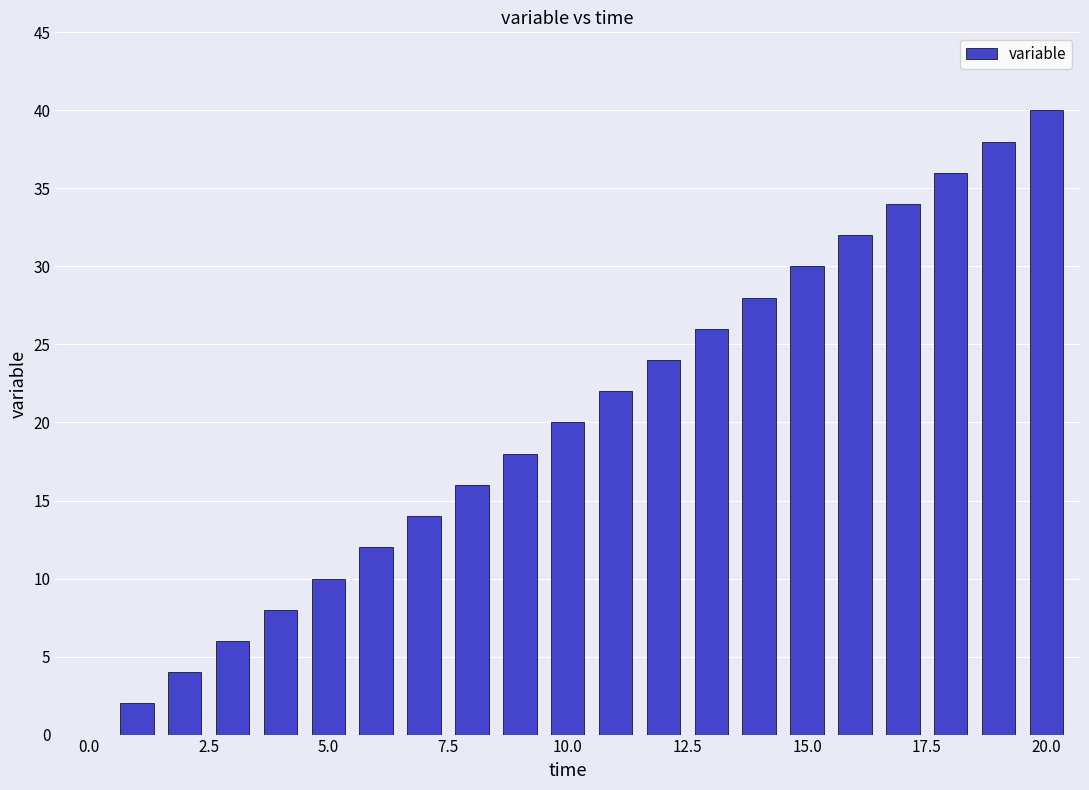

What is the maximum value shown in the chart?

40